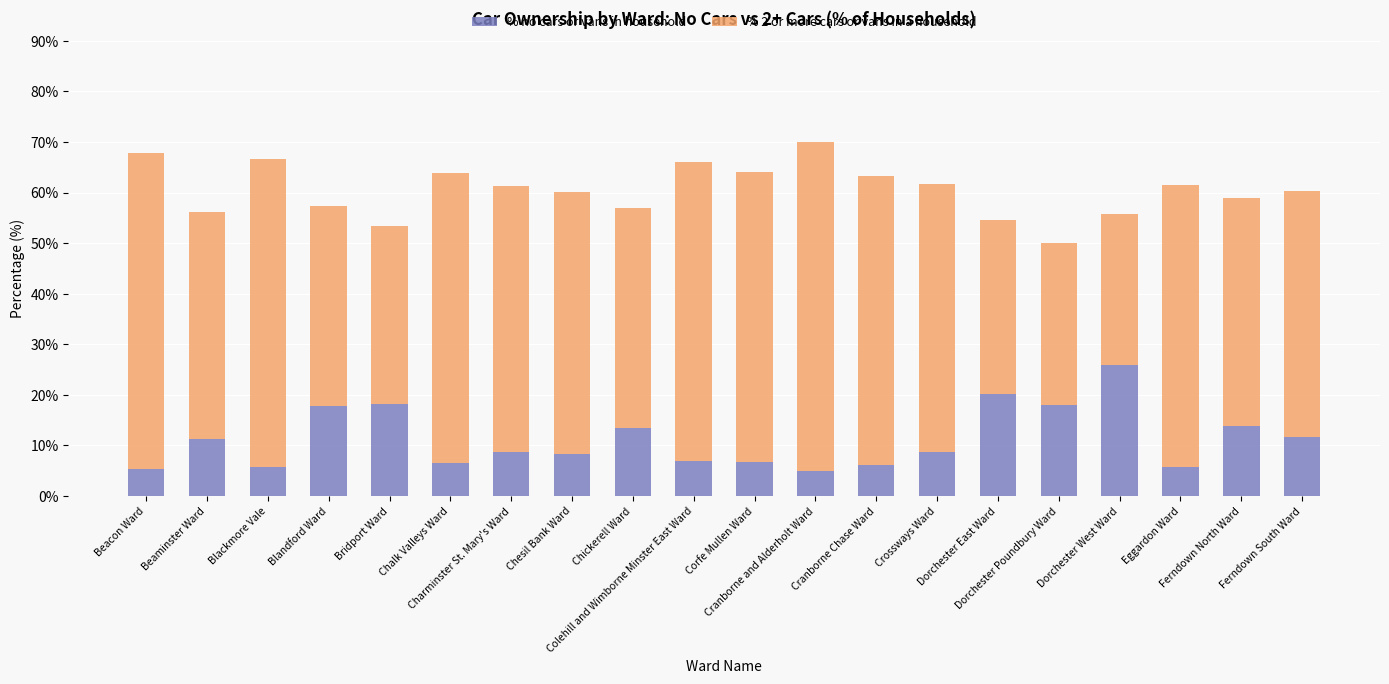

What is the value of the % no cars or vans in household bar at the 12th from the left?

4.9